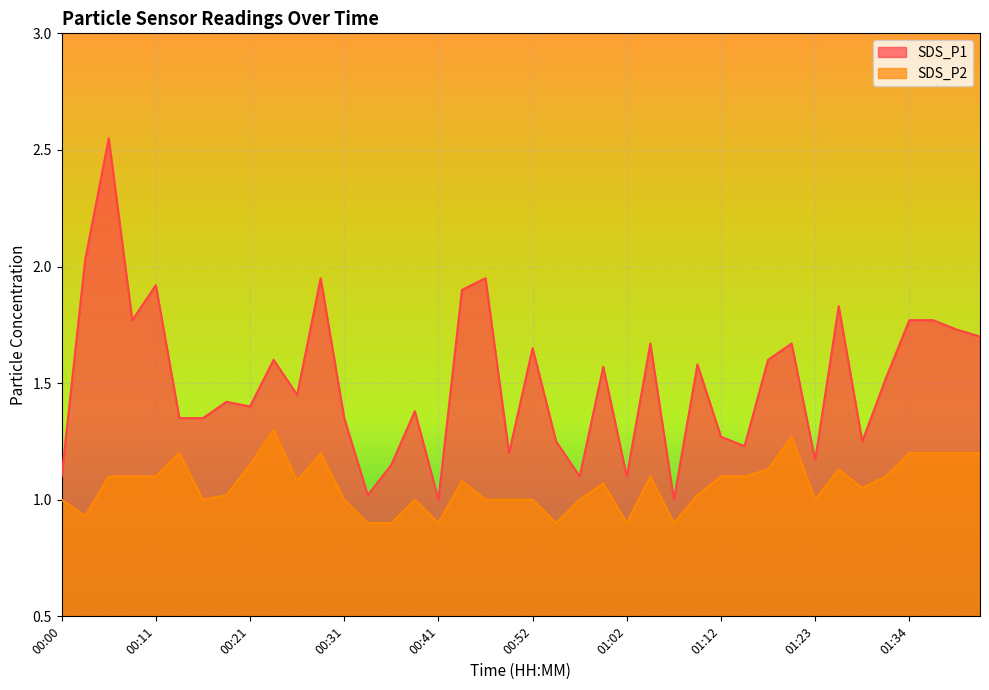

The value of SDS_P1 at 01:02 is 1.1. True or false?

True